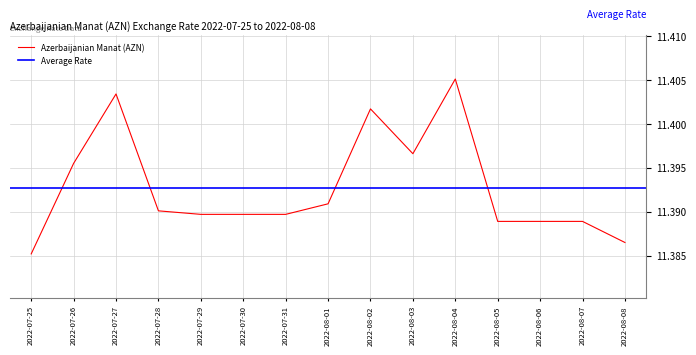

Between 2022-07-28 and 2022-07-30, which is larger?

2022-07-28